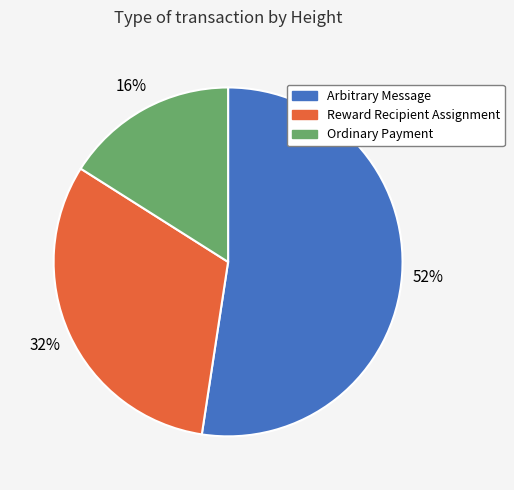

Combined, do Ordinary Payment and Arbitrary Message account for over 50%?

Yes